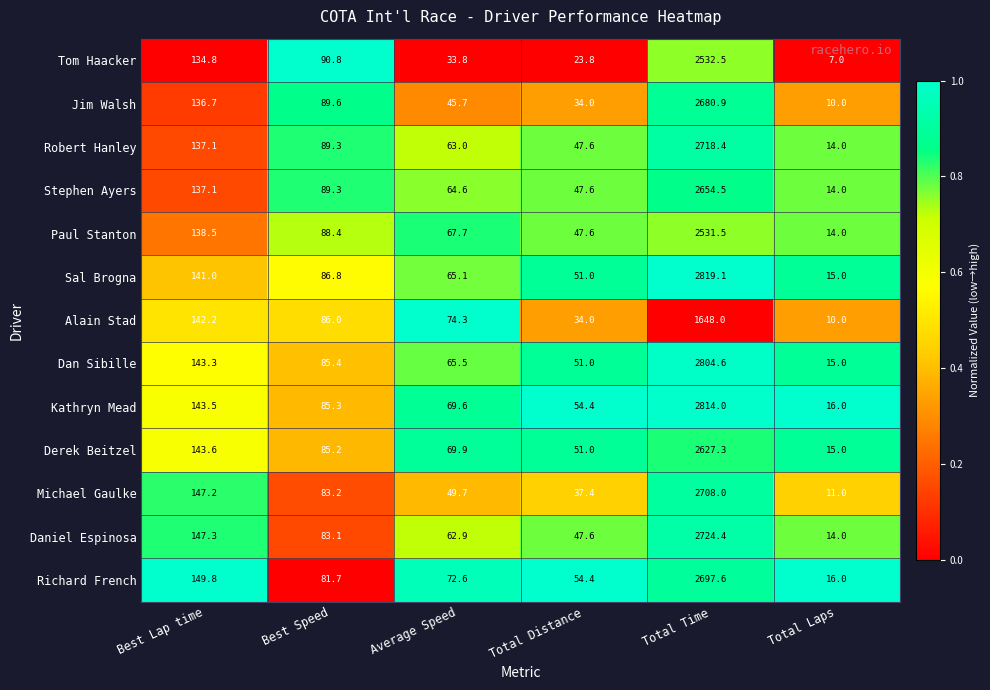

What is the approximate value of Richard French at Total Distance?

54.4